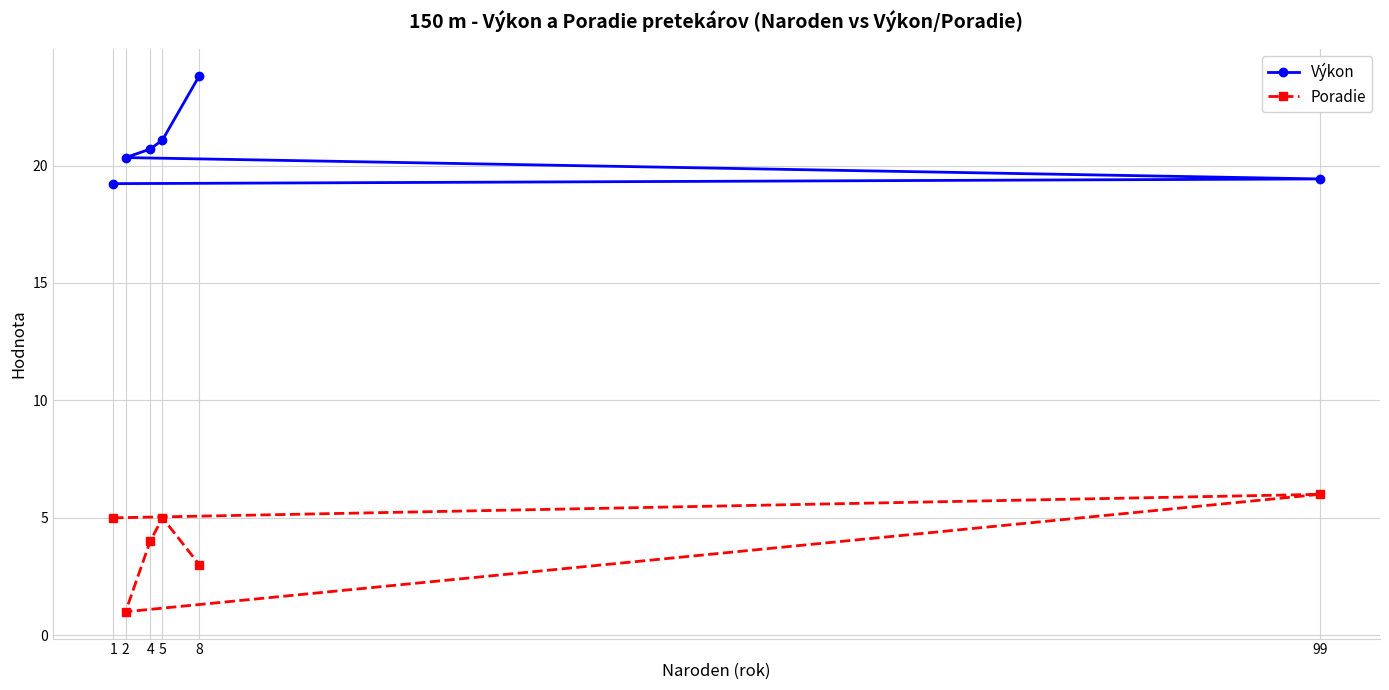

What is the difference between the maximum and minimum values in the Poradie series?

5.0